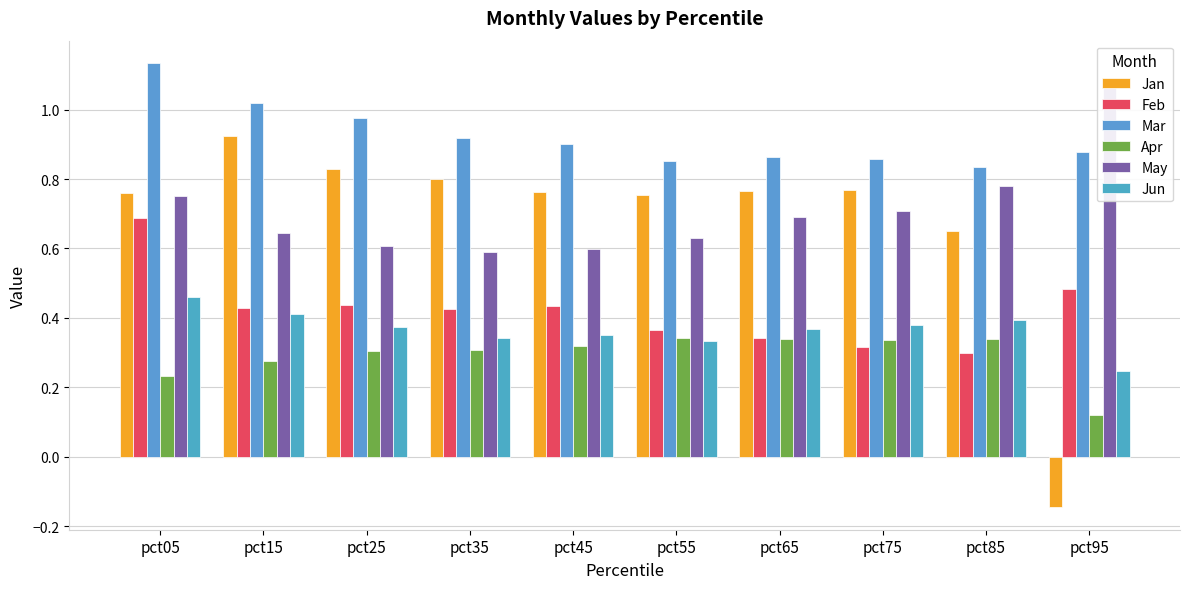

What is the value of the Jun bar at the 5th from the left?

0.4